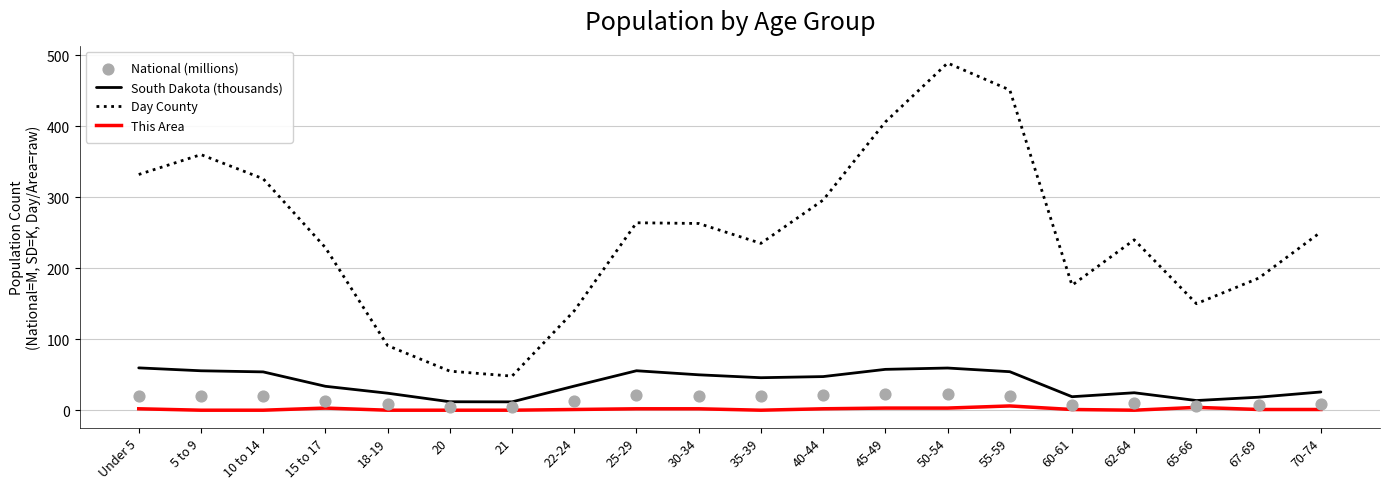

Which series has the widest spread of Y values?

Day County